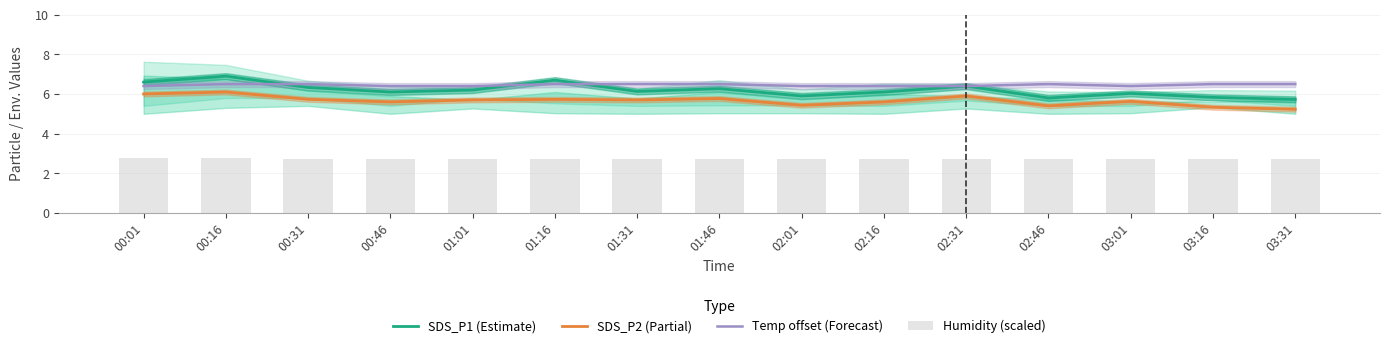

At which category does the chart reach its minimum across all series?

01:31